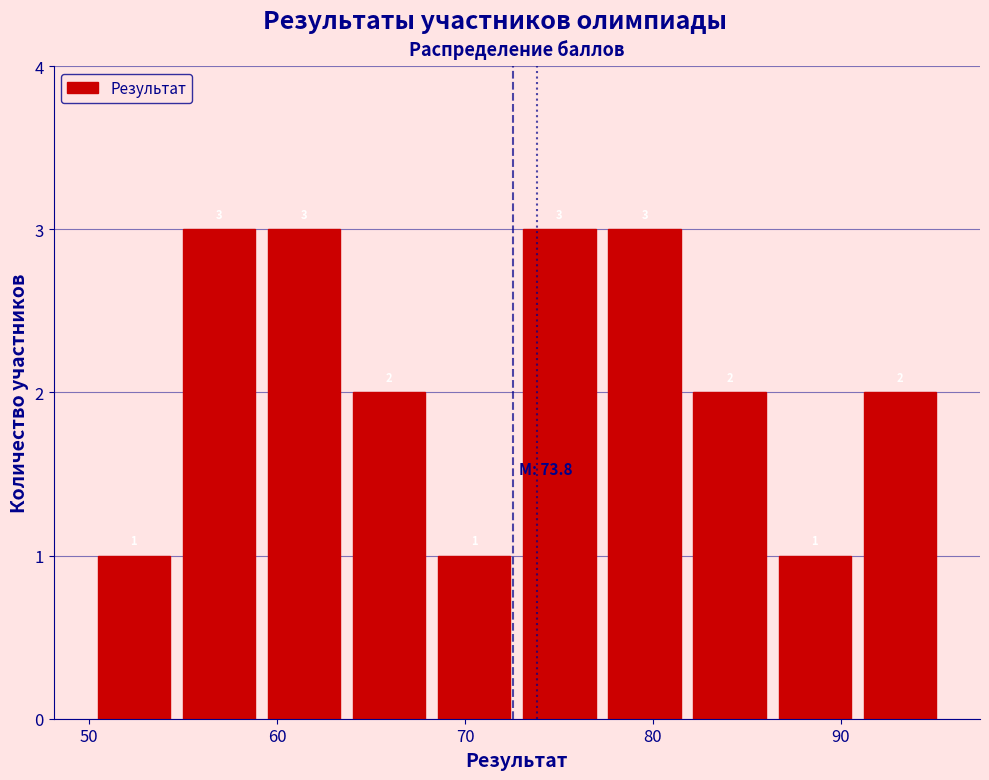

What is the height of the bar covering 91 to 95 on the x-axis? The bar edges are not printed on the chart, so give them approximately, as read against the axis.

2